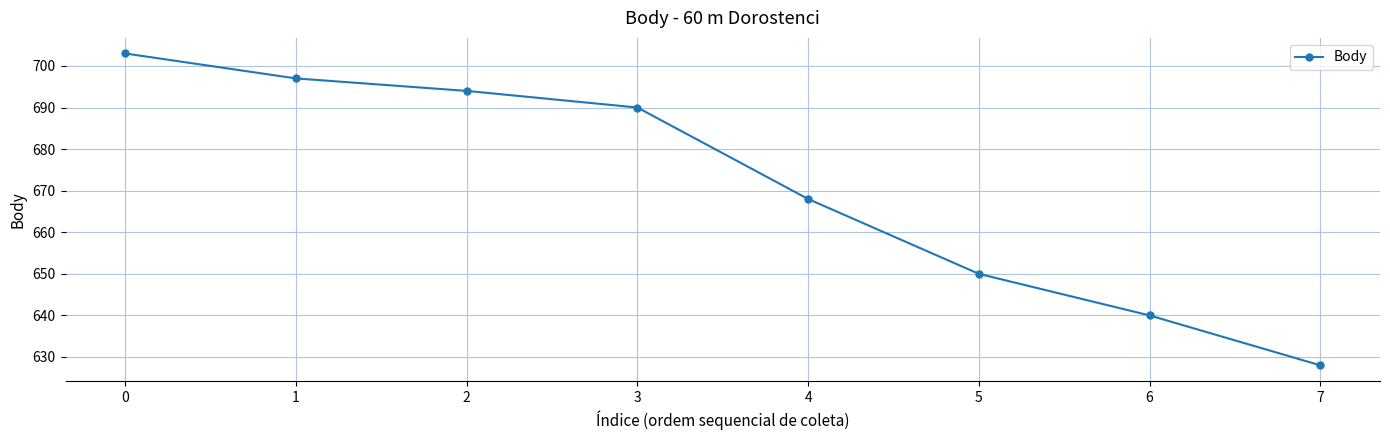

Rank the categories by value from highest to lowest.

0, 1, 2, 3, 4, 5, 6, 7